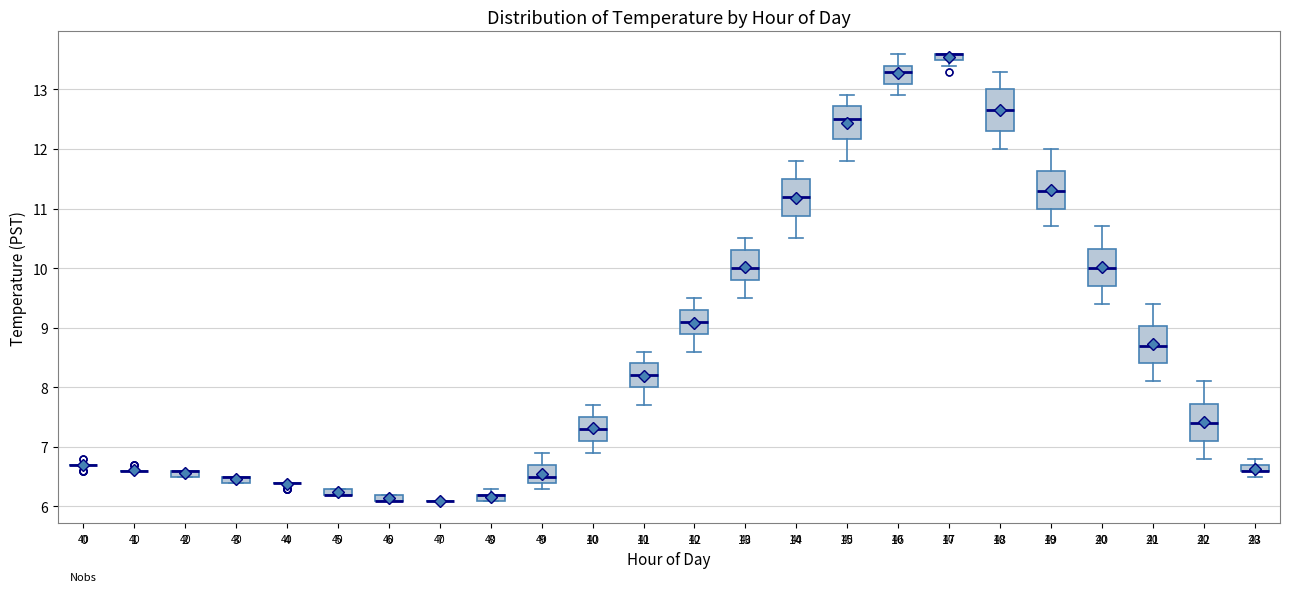

Where does the median line of the box at x = 22 sit on the y-axis? The values are not printed on the chart, so give them approximately, as read against the axis.

7.4